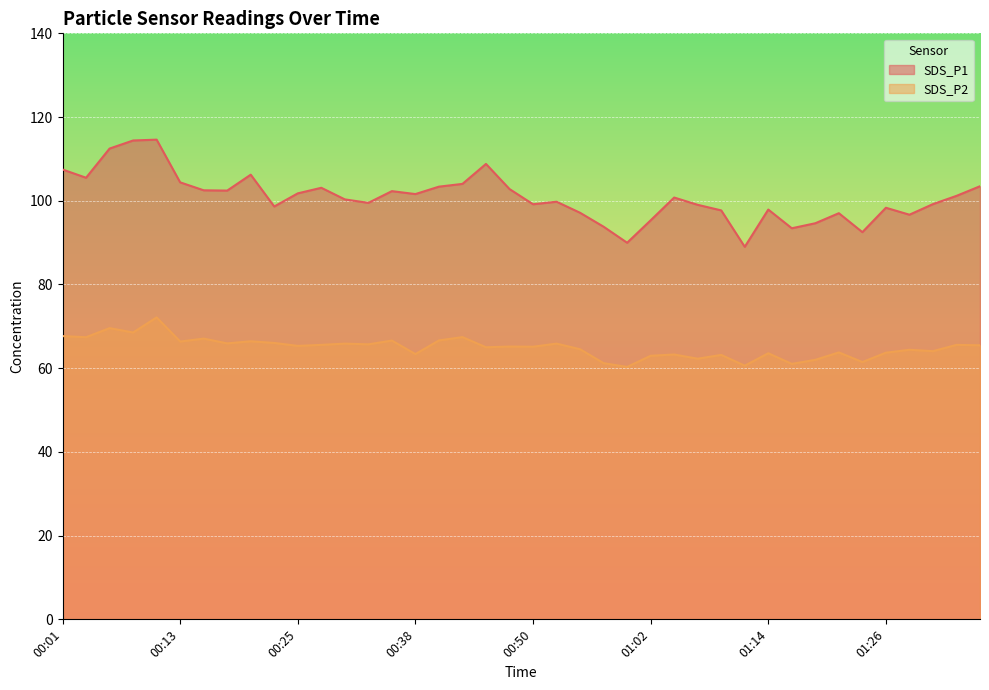

True or false: SDS_P1 has a value of 101.8 at 00:25.

True